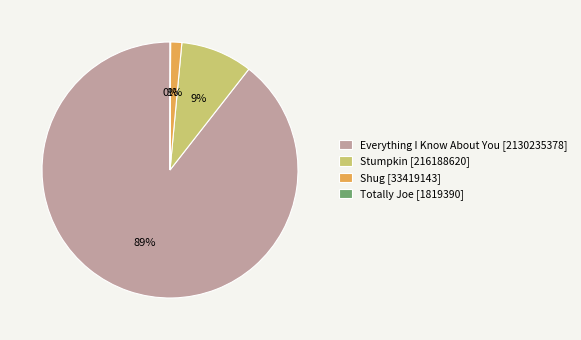

Which category has the biggest portion of the pie?

Everything I Know About You